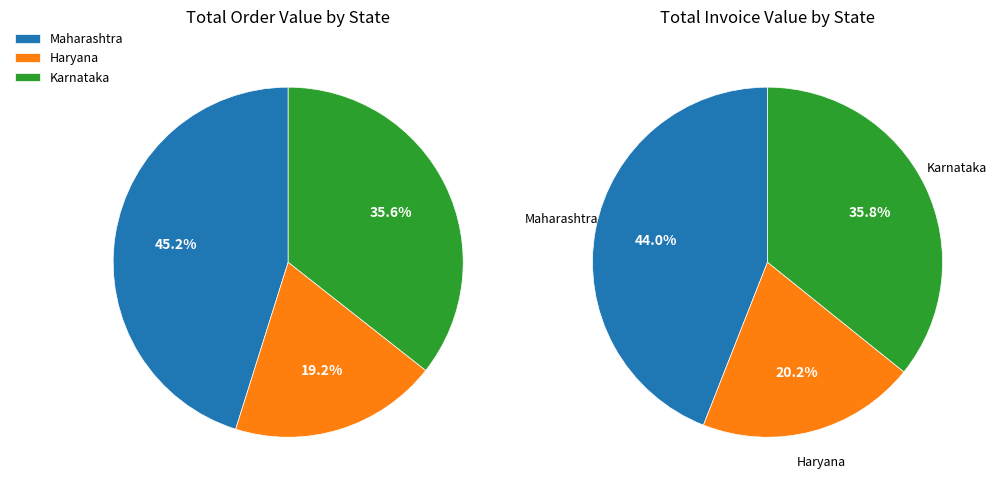

Is the sum of 29 and 22 greater than half?

No